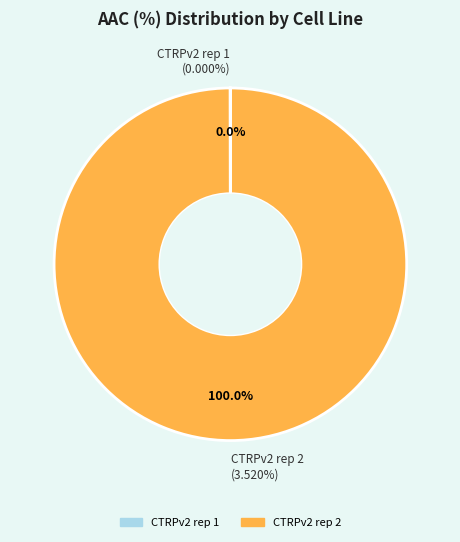

Which category has the biggest portion of the pie?

CTRPv2 rep 2